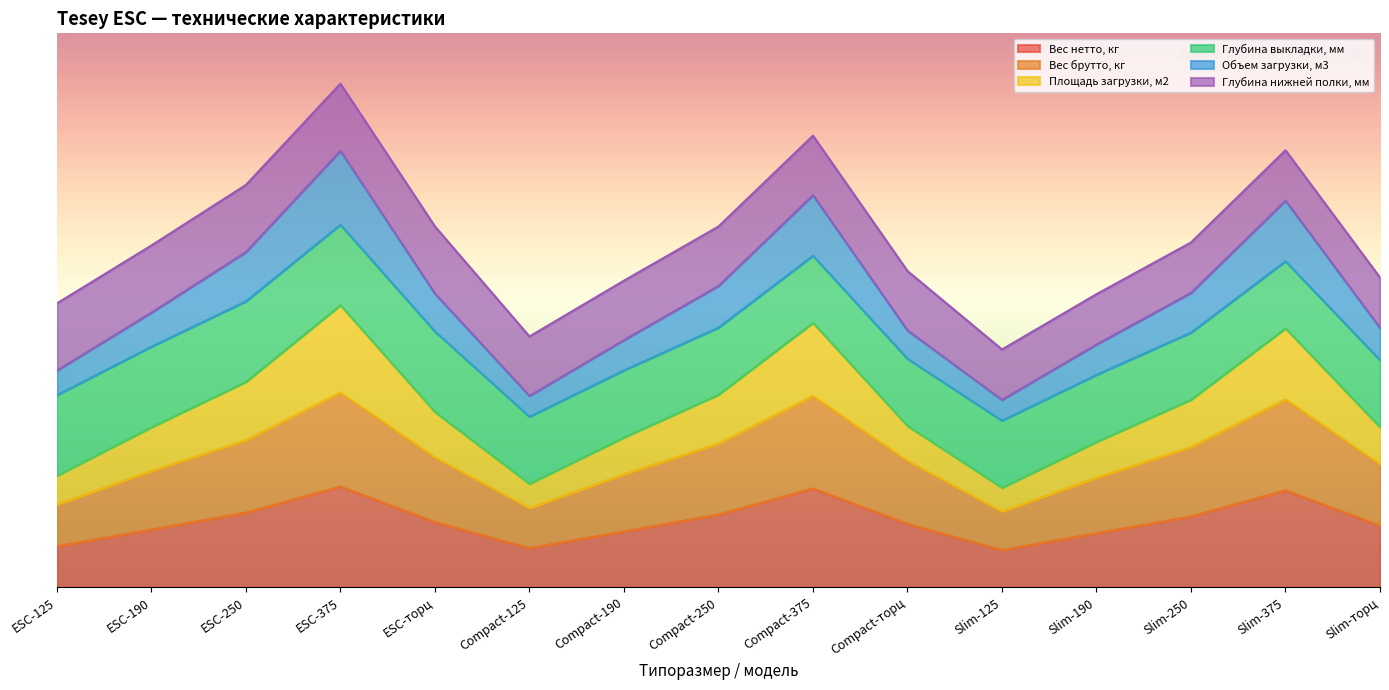

How many values in the Вес нетто, кг series are below 94?

7